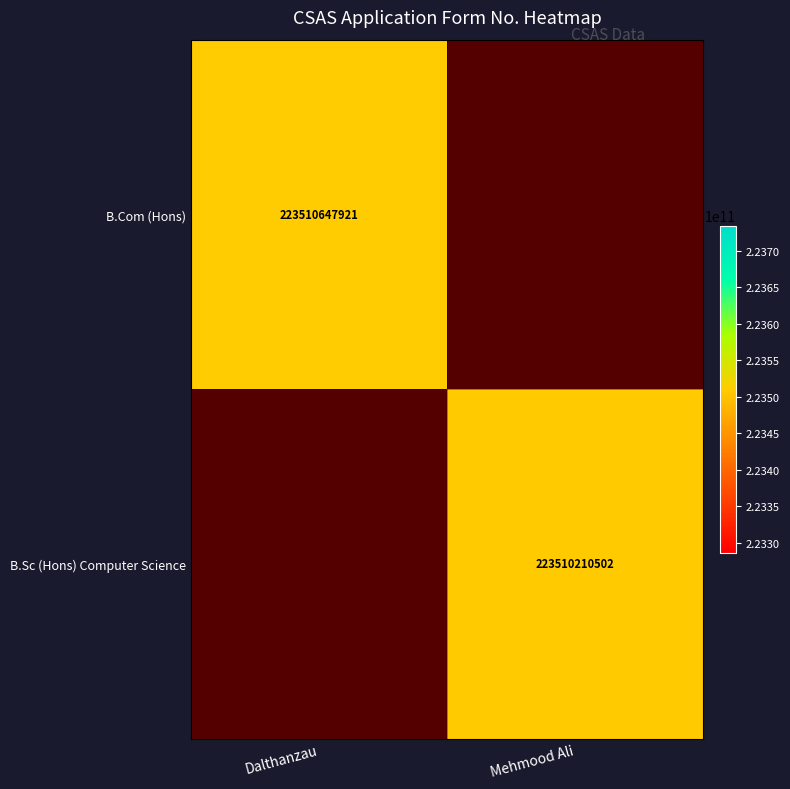

How many distinct data groups are displayed?

2